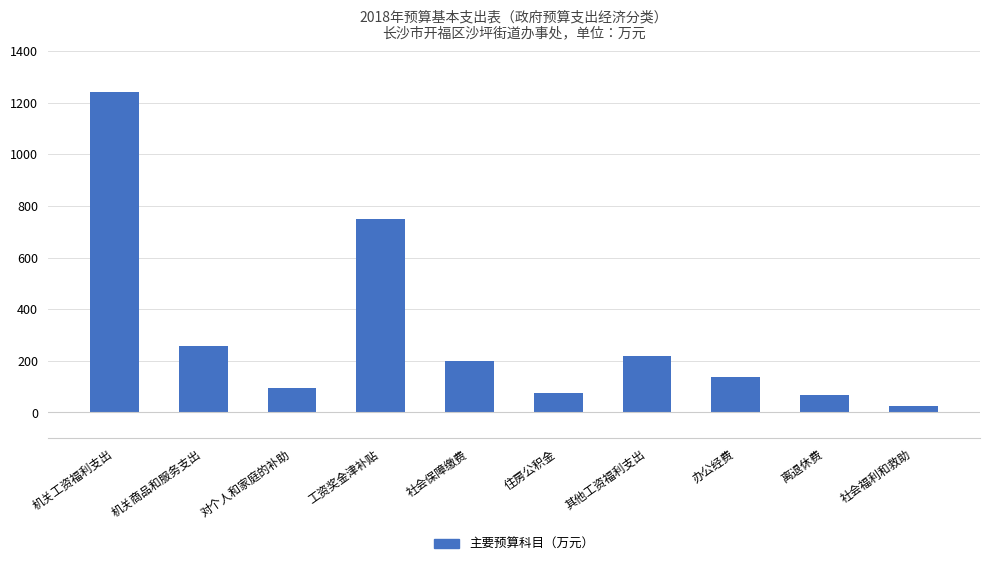

How many values are below 199?

5